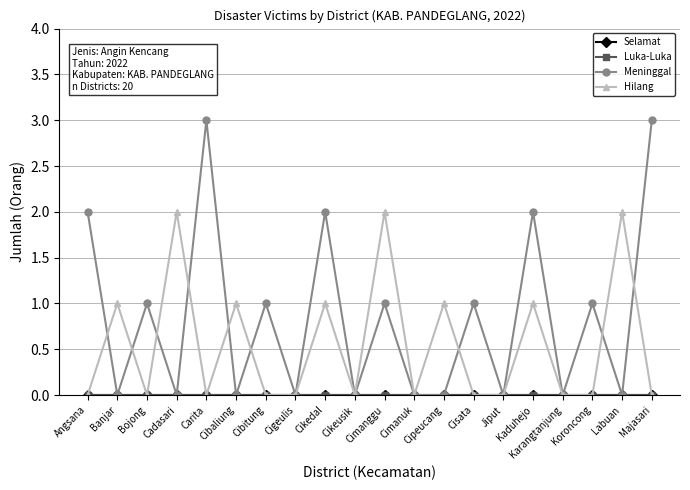

List the labels in order of Luka-Luka value, largest first.

Angsana, Banjar, Bojong, Cadasari, Carita, Cibaliung, Cibitung, Cigeulis, Cikedal, Cikeusik, Cimanggu, Cimanuk, Cipeucang, Cisata, Jiput, Kaduhejo, Karangtanjung, Koroncong, Labuan, Majasari